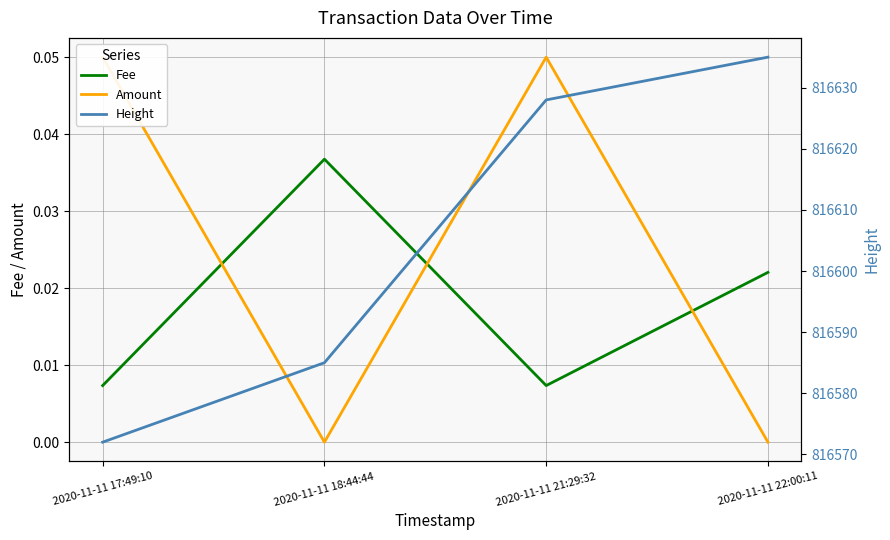

Which has a higher value, 2020-11-11 18:44:44 or 2020-11-11 22:00:11?

2020-11-11 18:44:44